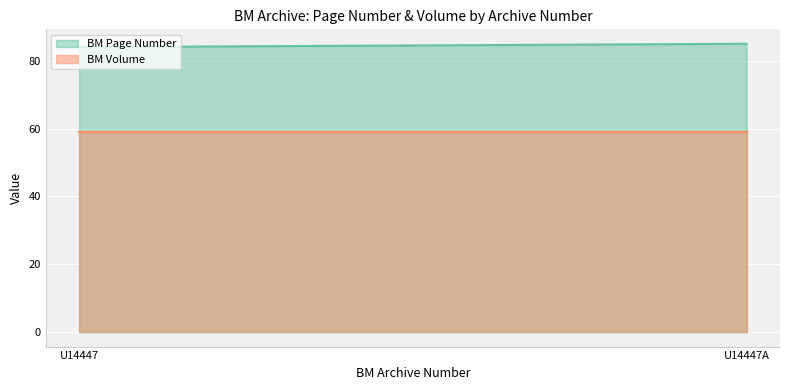

What is the label of the 2nd point from the left?

U14447A